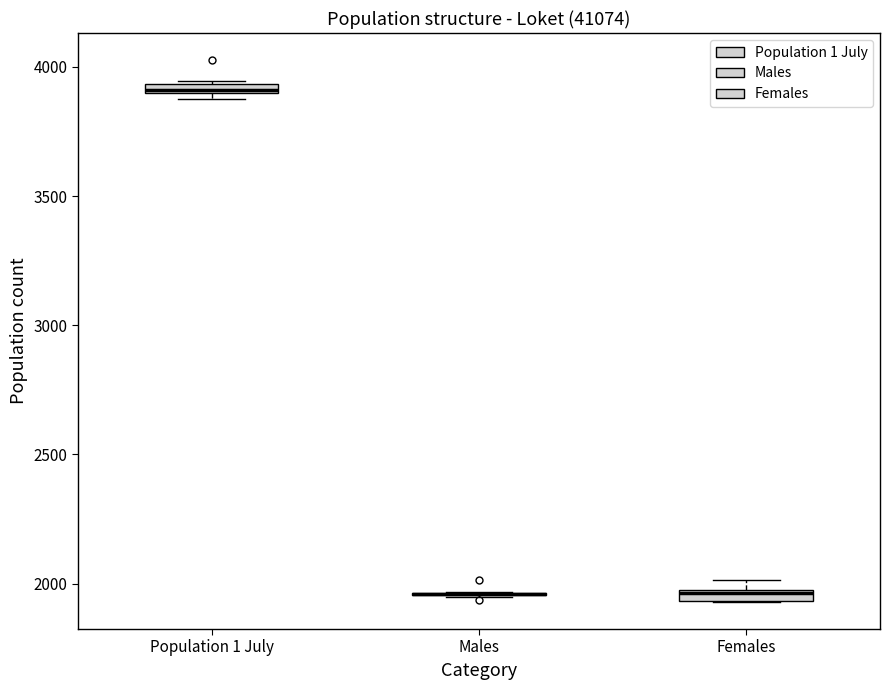

Where is the lower edge of the box for Population 1 July on the y-axis? The values are not printed on the chart, so give them approximately, as read against the axis.

3900